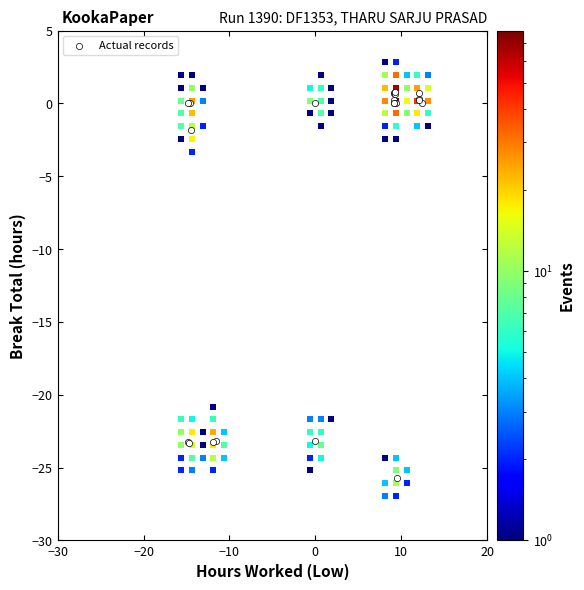

What Y value in the scatter plot is closest to -12?

-1.8